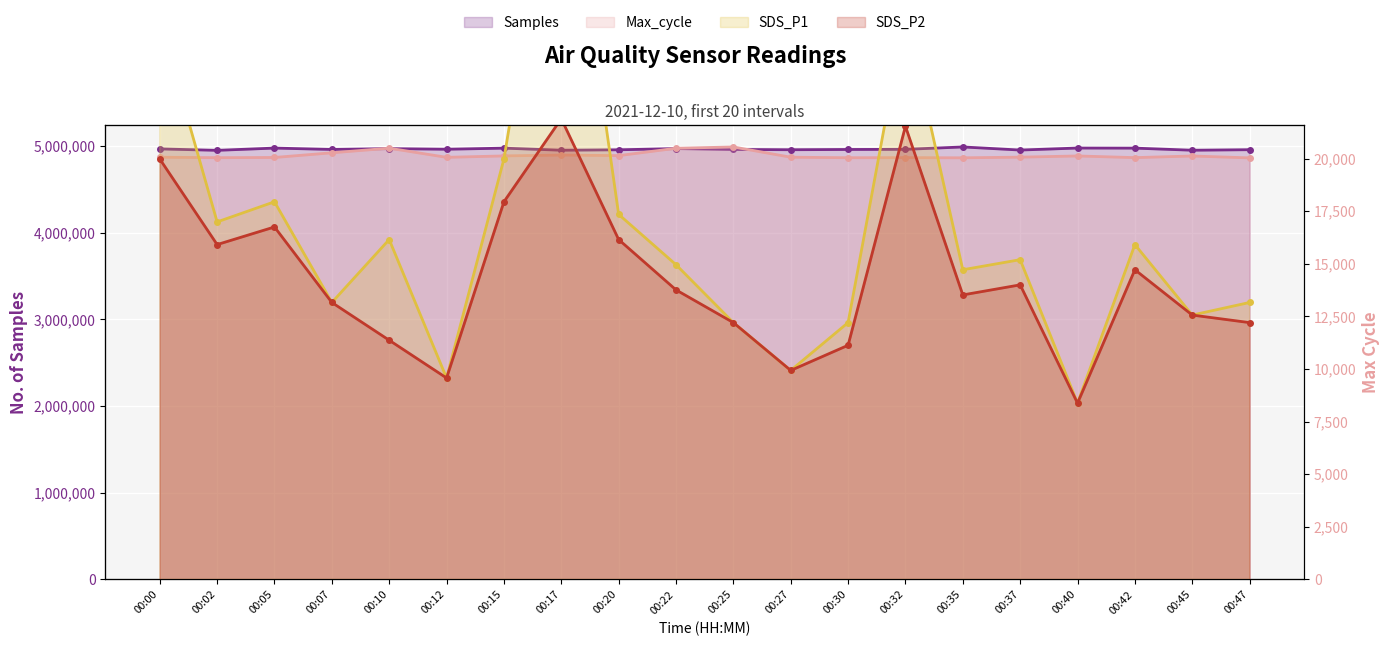

Where does the Samples series first go above 4963307?

00:00